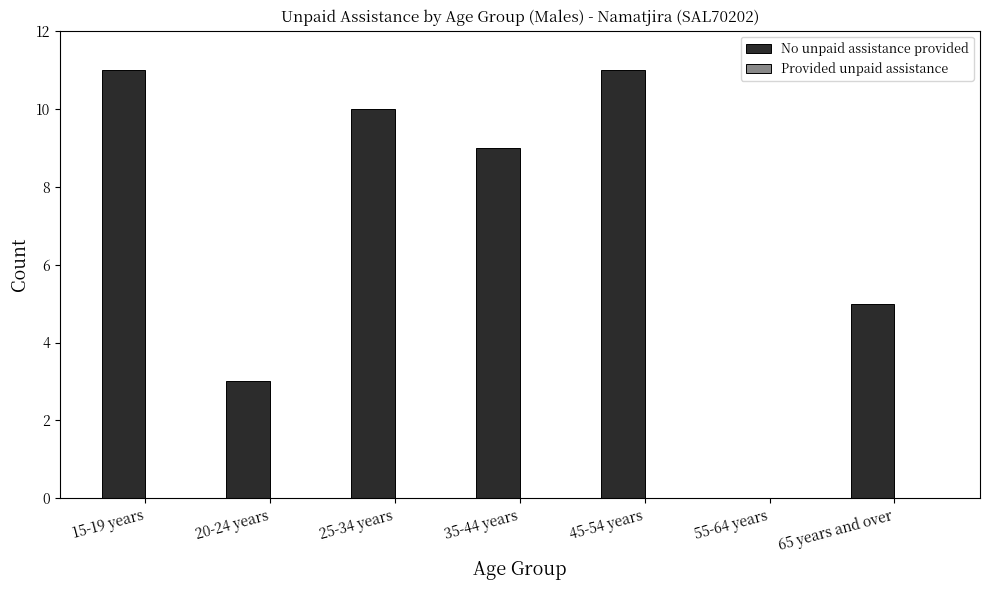

What is the change in value from 35-44 years to 65 years and over?

-4